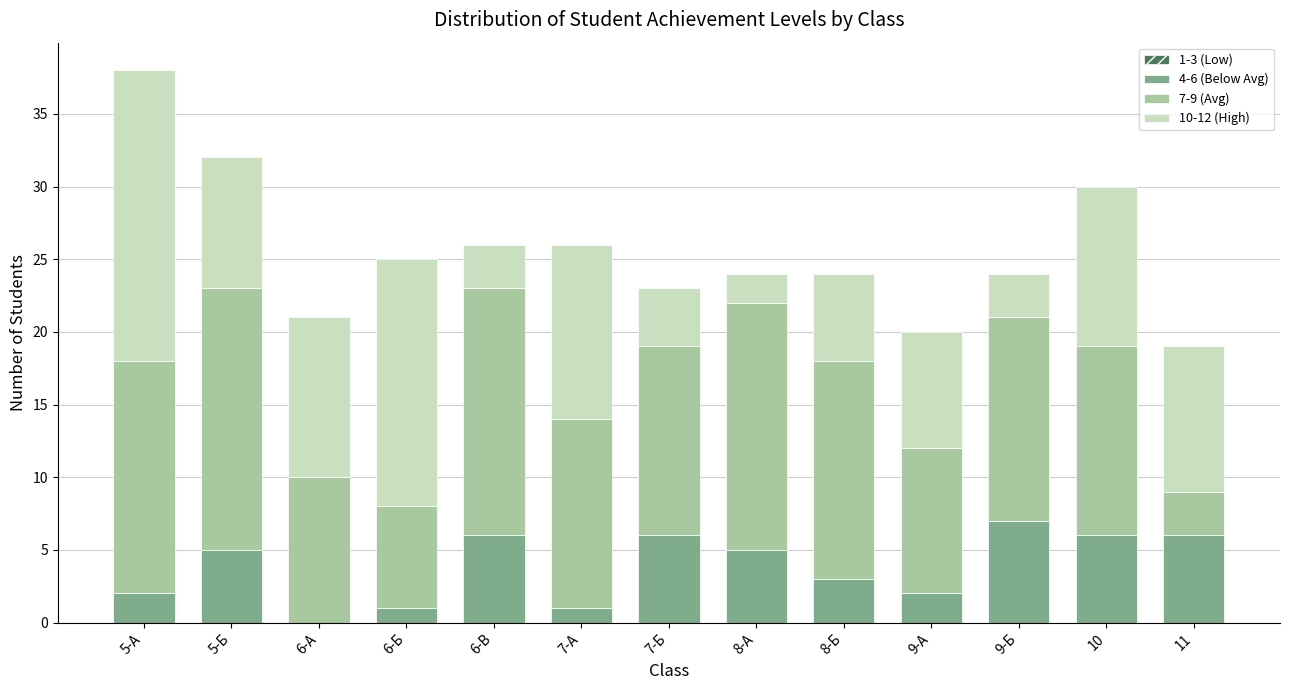

At which category is the sum across all series the highest?

5-А